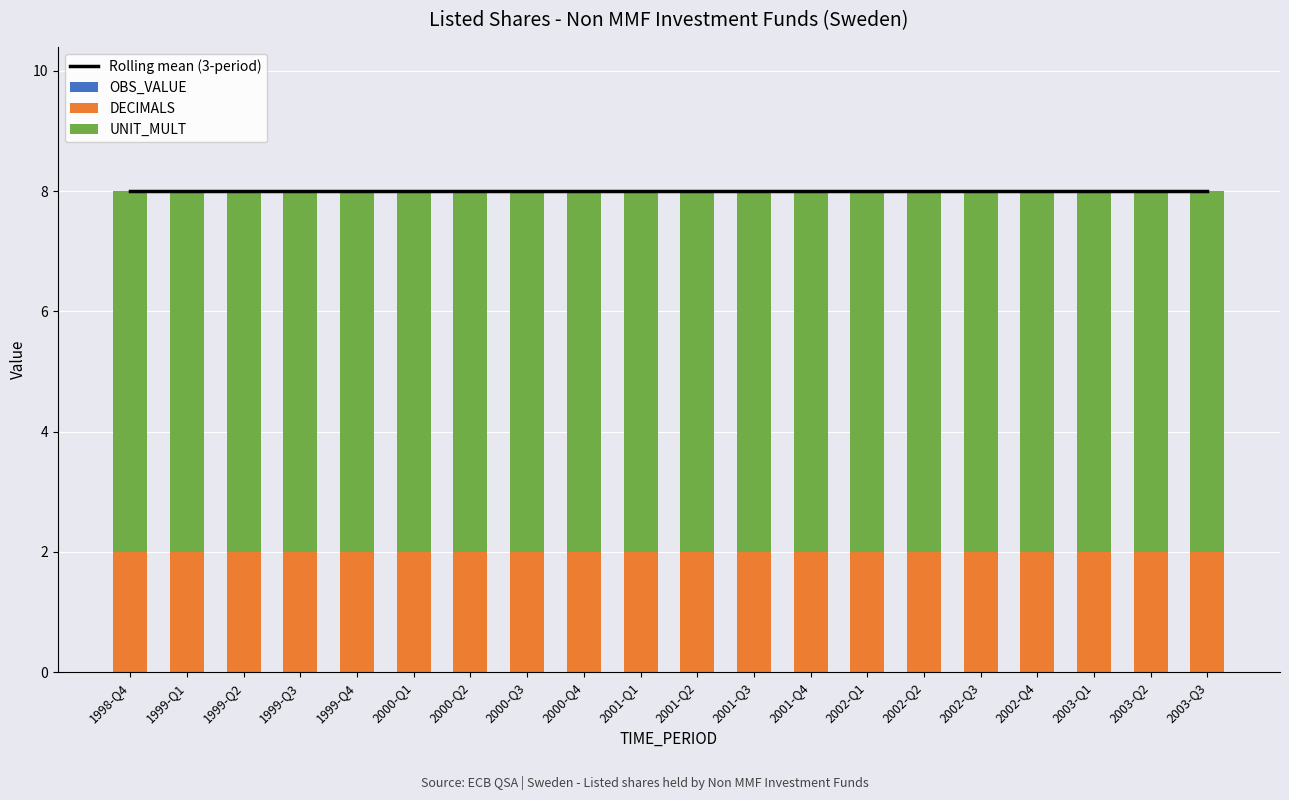

Reading right to left, list all the values displayed in this chart.

Rolling mean (3-period): 2003-Q3=8	2003-Q2=8	2003-Q1=8	2002-Q4=8	2002-Q3=8	2002-Q2=8	2002-Q1=8	2001-Q4=8	2001-Q3=8	2001-Q2=8	2001-Q1=8	2000-Q4=8	2000-Q3=8	2000-Q2=8	2000-Q1=8	1999-Q4=8	1999-Q3=8	1999-Q2=8	1999-Q1=8	1998-Q4=8
OBS_VALUE: 2003-Q3=0	2003-Q2=0	2003-Q1=0	2002-Q4=0	2002-Q3=0	2002-Q2=0	2002-Q1=0	2001-Q4=0	2001-Q3=0	2001-Q2=0	2001-Q1=0	2000-Q4=0	2000-Q3=0	2000-Q2=0	2000-Q1=0	1999-Q4=0	1999-Q3=0	1999-Q2=0	1999-Q1=0	1998-Q4=0
DECIMALS: 2003-Q3=2	2003-Q2=2	2003-Q1=2	2002-Q4=2	2002-Q3=2	2002-Q2=2	2002-Q1=2	2001-Q4=2	2001-Q3=2	2001-Q2=2	2001-Q1=2	2000-Q4=2	2000-Q3=2	2000-Q2=2	2000-Q1=2	1999-Q4=2	1999-Q3=2	1999-Q2=2	1999-Q1=2	1998-Q4=2
UNIT_MULT: 2003-Q3=6	2003-Q2=6	2003-Q1=6	2002-Q4=6	2002-Q3=6	2002-Q2=6	2002-Q1=6	2001-Q4=6	2001-Q3=6	2001-Q2=6	2001-Q1=6	2000-Q4=6	2000-Q3=6	2000-Q2=6	2000-Q1=6	1999-Q4=6	1999-Q3=6	1999-Q2=6	1999-Q1=6	1998-Q4=6